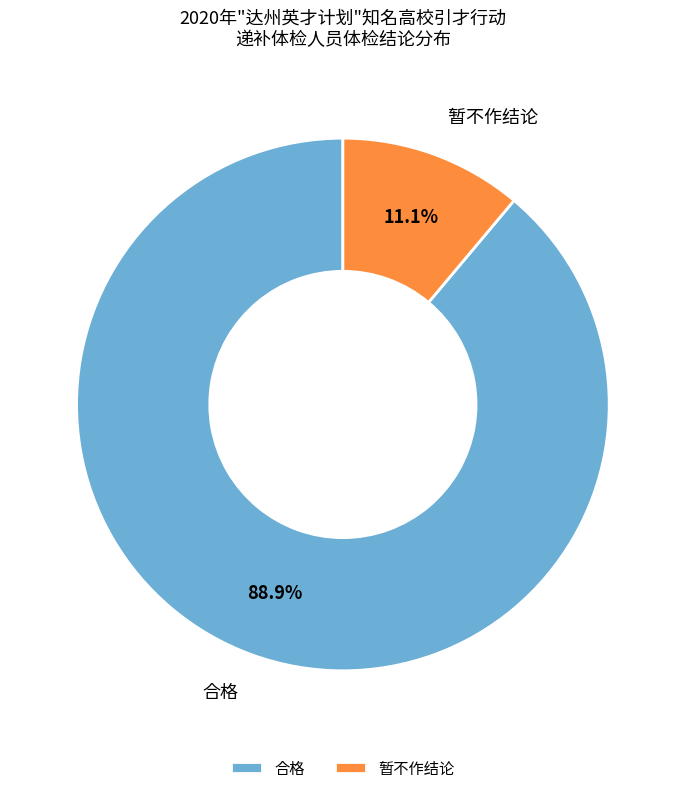

Approximately how many times larger is the value at 合格 compared to 暂不作结论?

8.0